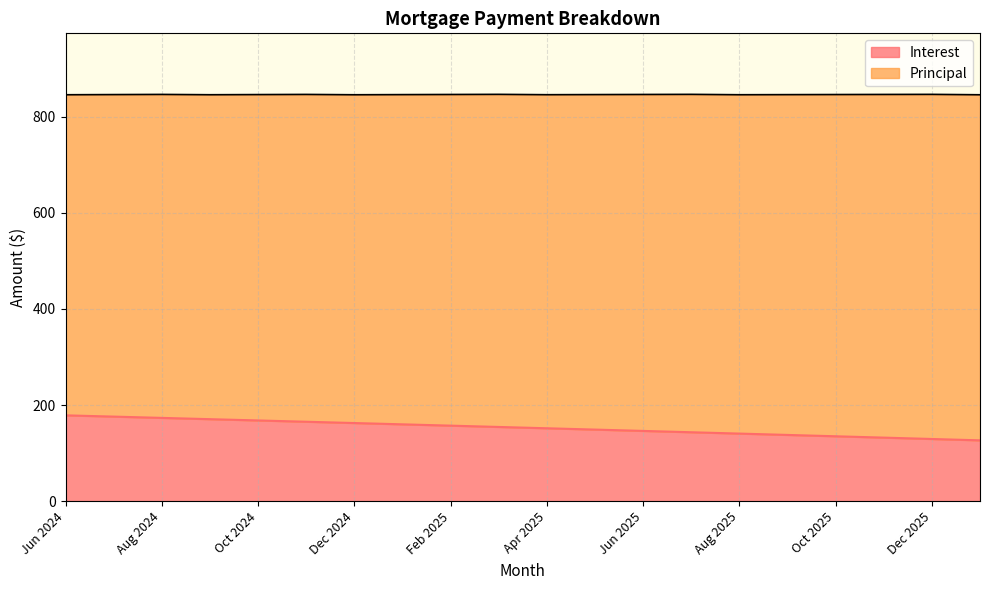

Reading right to left, extract all data points from this chart.

Jan 2026=126.5	Dec 2025=129.3	Nov 2025=132.2	Oct 2025=135.0	Sep 2025=137.8	Aug 2025=140.6	Jul 2025=143.3	Jun 2025=146.1	May 2025=148.9	Apr 2025=151.6	Mar 2025=154.4	Feb 2025=157.1	Jan 2025=159.8	Dec 2024=162.5	Nov 2024=165.2	Oct 2024=167.9	Sep 2024=170.6	Aug 2024=173.2	Jul 2024=175.9	Jun 2024=178.5